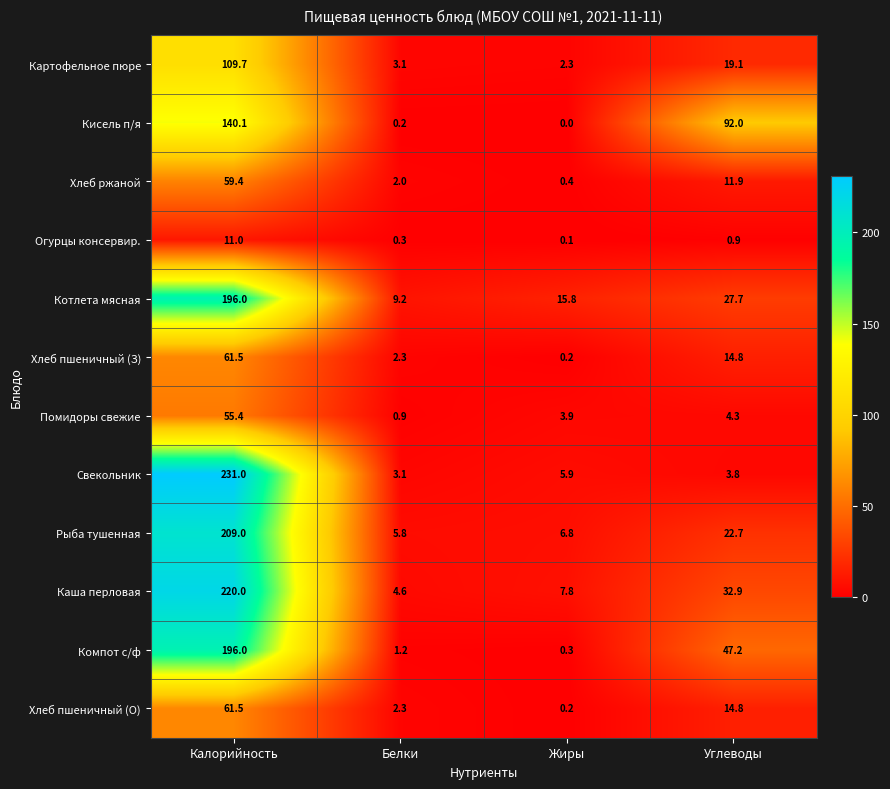

The value of Свекольник at Белки is 1.1. True or false?

False